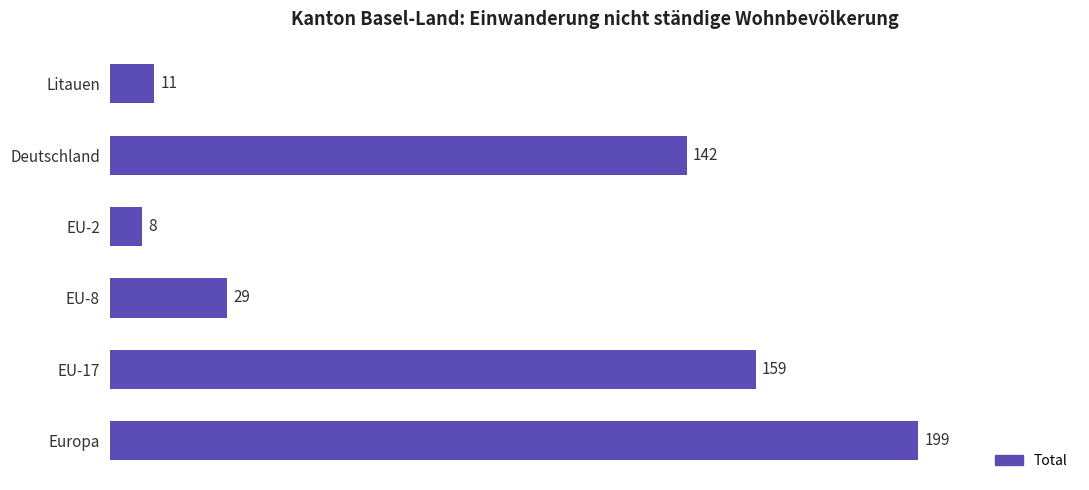

Reading bottom to top, transcribe all the data shown in this chart.

Europa=199	EU-17=159	EU-8=29	EU-2=8	Deutschland=142	Litauen=11